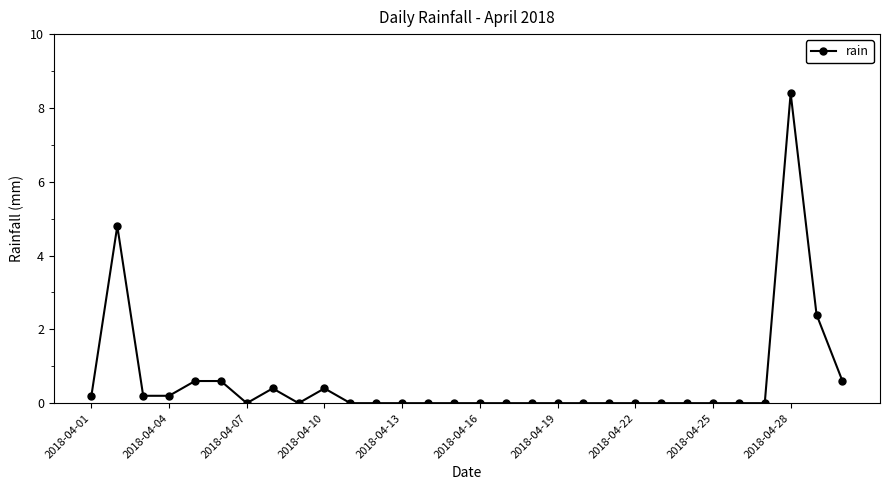

What is the value of the 28th point from the left?

8.4